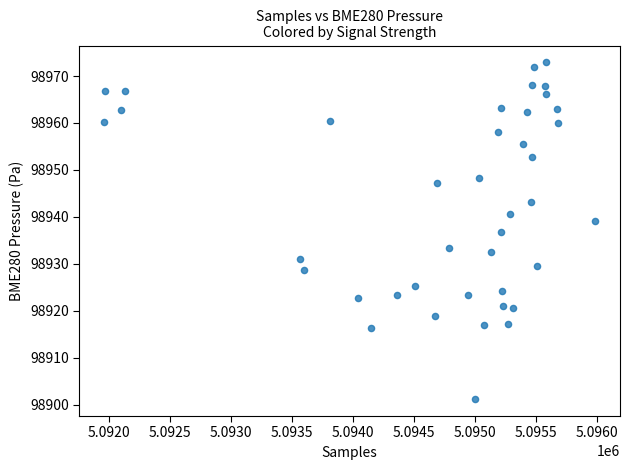

What is the range of X values (max minus min)?

4033.0